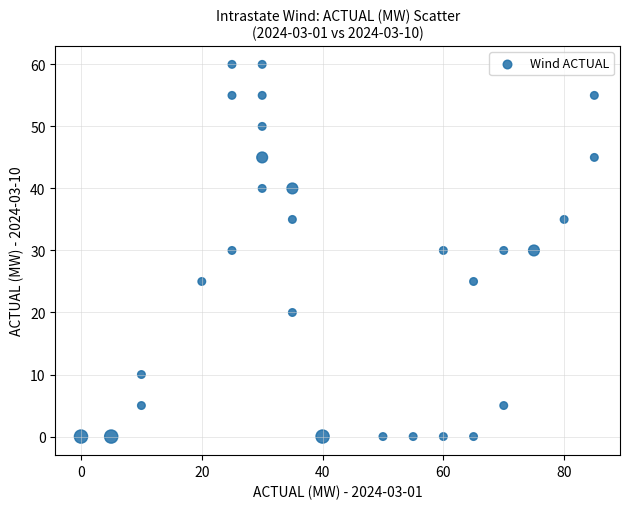

Count the number of points in this scatter plot.

29